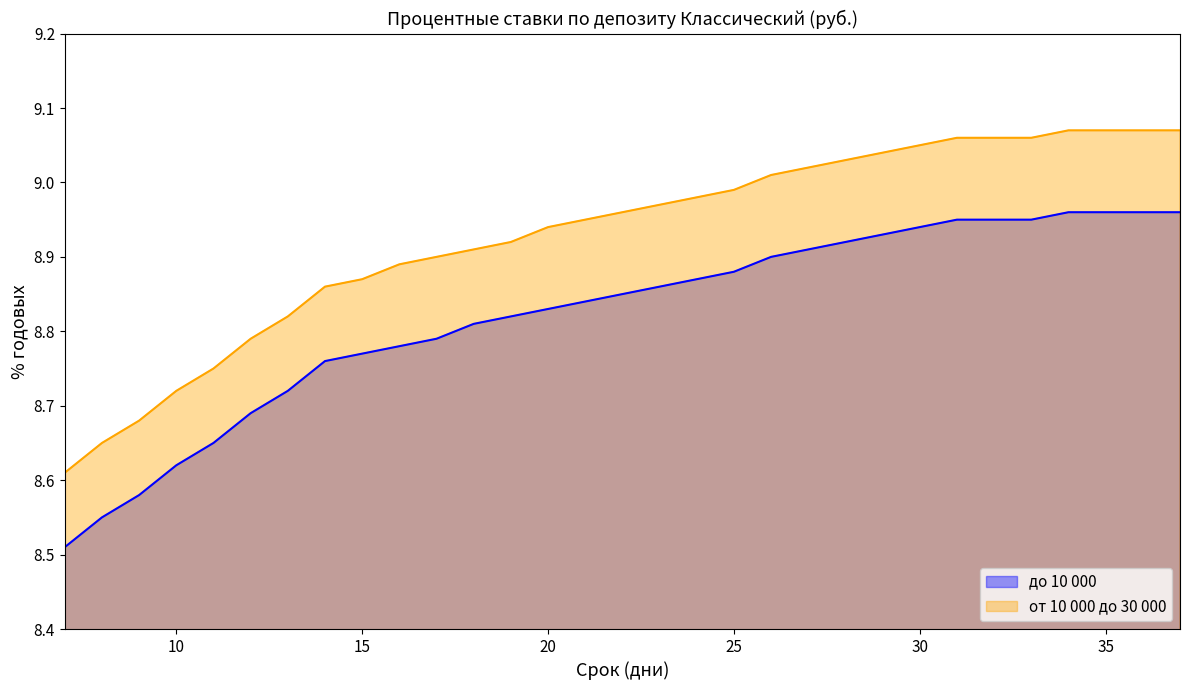

The value of от 10 000 до 30 000 at 10 is 8.7. True or false?

True